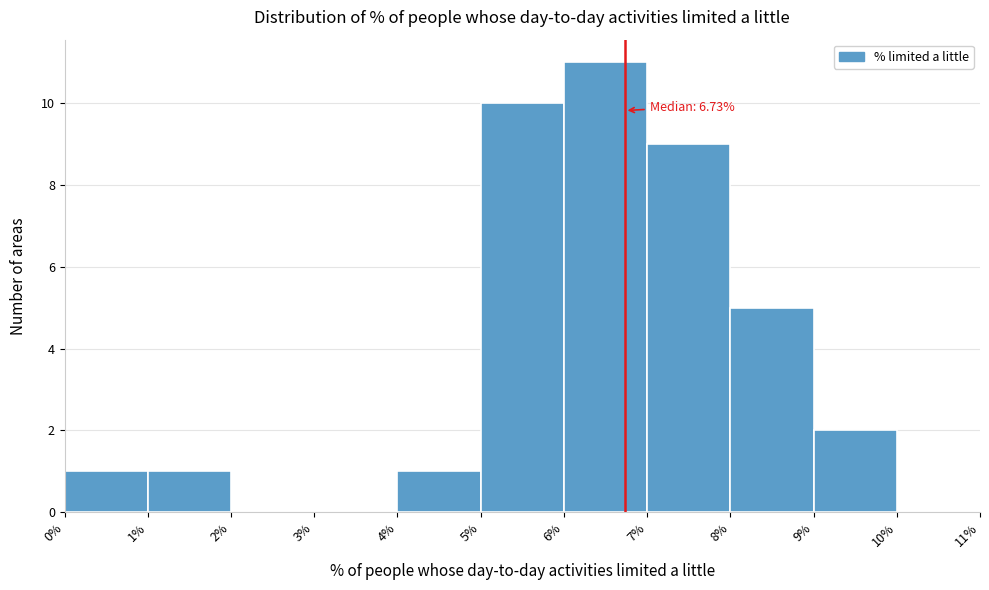

Which range on the x-axis has the tallest bar?

6% to 7%